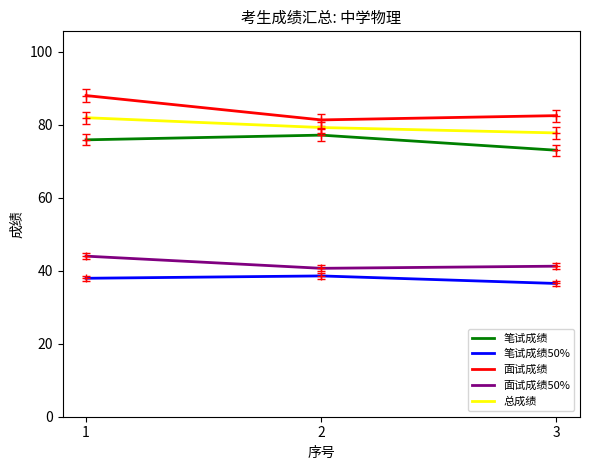

Rank the series by their maximum value, from highest to lowest.

面试成绩, 总成绩, 笔试成绩, 面试成绩50%, 笔试成绩50%